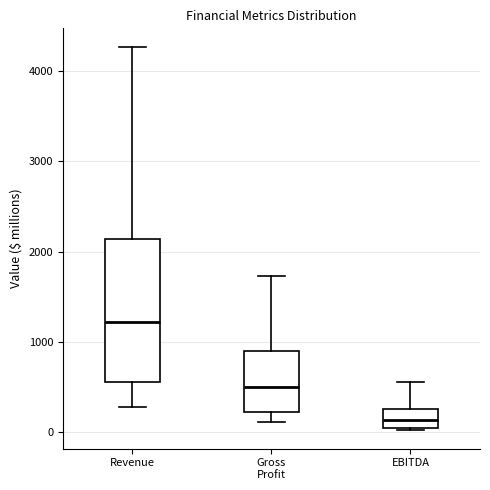

Reading left to right, read every box against the y-axis: the position of its median line, the range the box covers, and the ends of its whiskers. The values are not printed on the chart, so give them approximately, as read against the axis.

Revenue: median 1200, box 500 to 2100, whiskers 300 to 4300
Gross Profit: median 500, box 200 to 900, whiskers 100 to 1700
EBITDA: median 100, box 0 to 300, whiskers 0 to 600